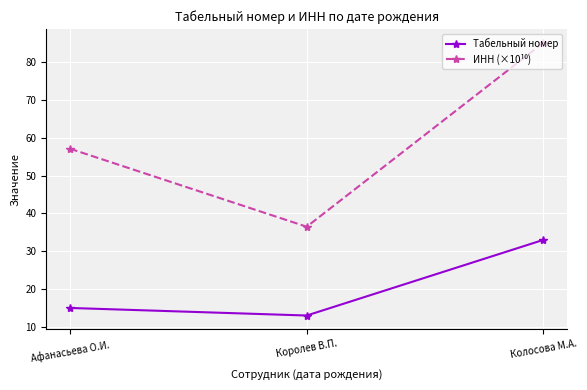

Rank the categories by Табельный номер value from highest to lowest.

Колосова М.А., Афанасьева О.И., Королев В.П.